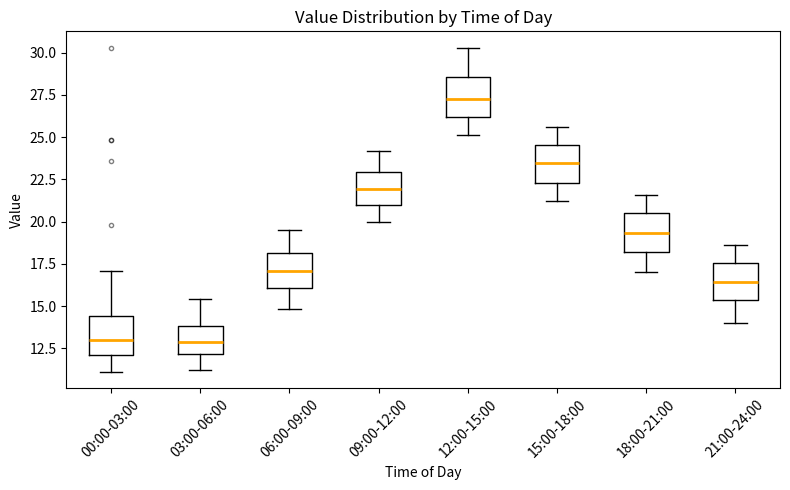

Which box has the highest median line?

12:00-15:00